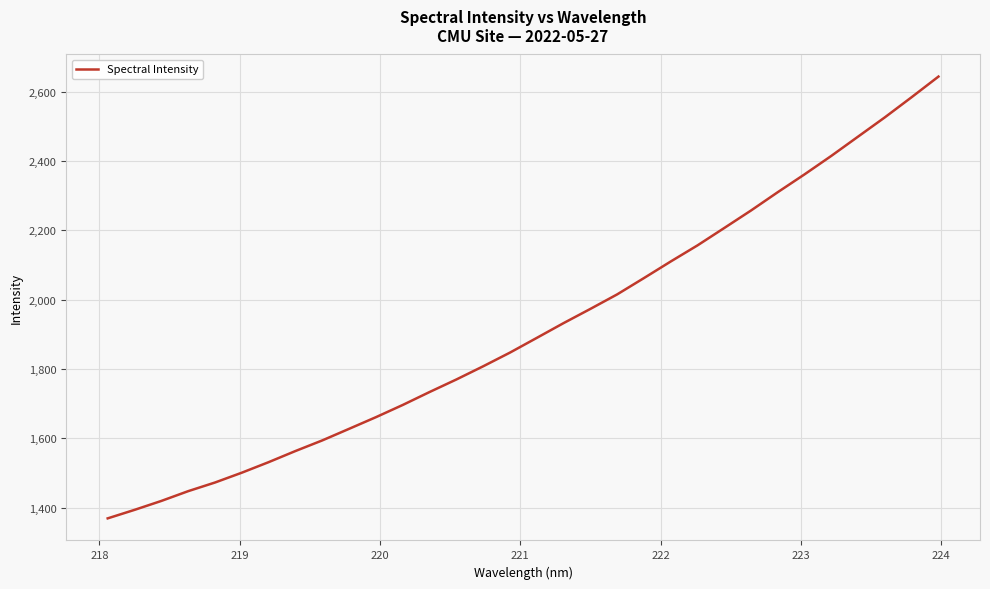

What is the greatest value displayed?

2644.3